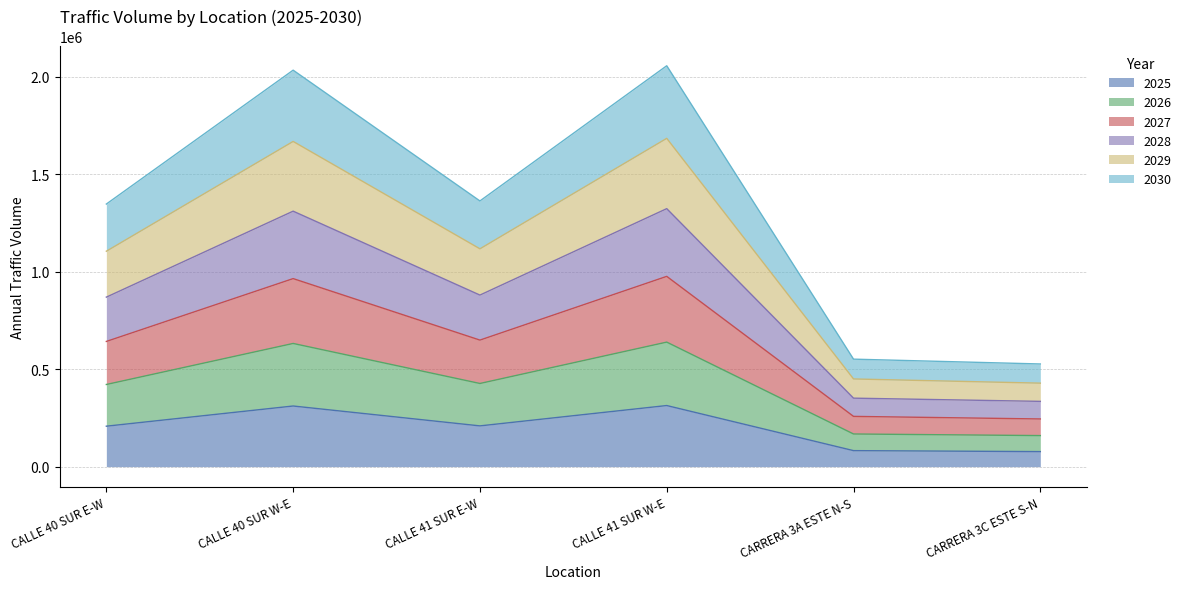

Which category has the lowest value across all series?

CARRERA 3C ESTE S-N